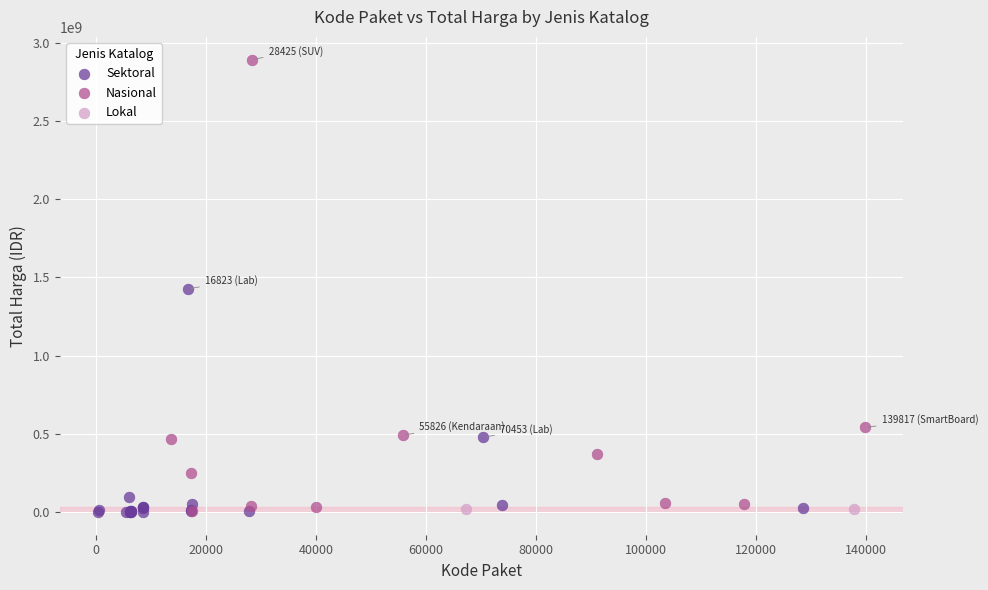

Which series reaches the maximum Y coordinate?

Nasional